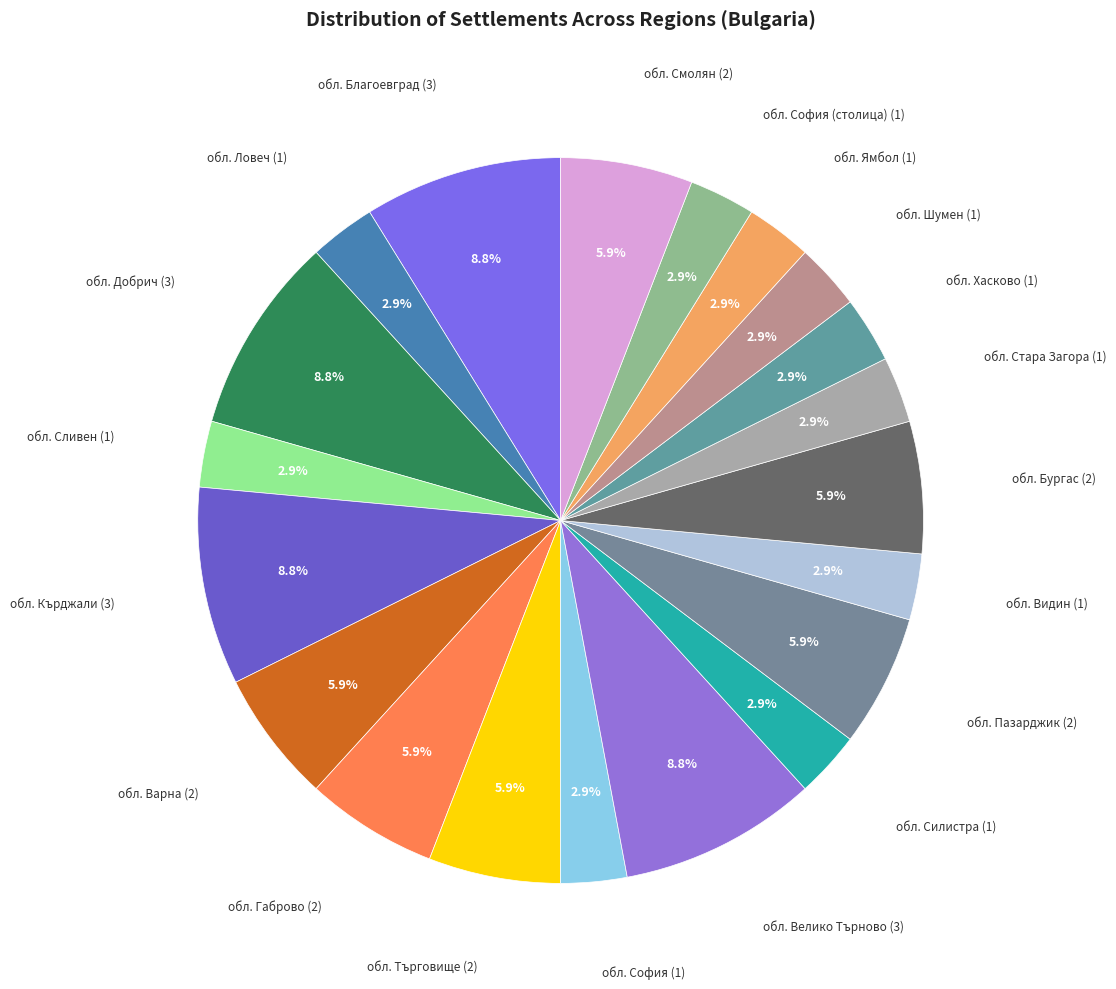

Count the number of slices in the pie.

20